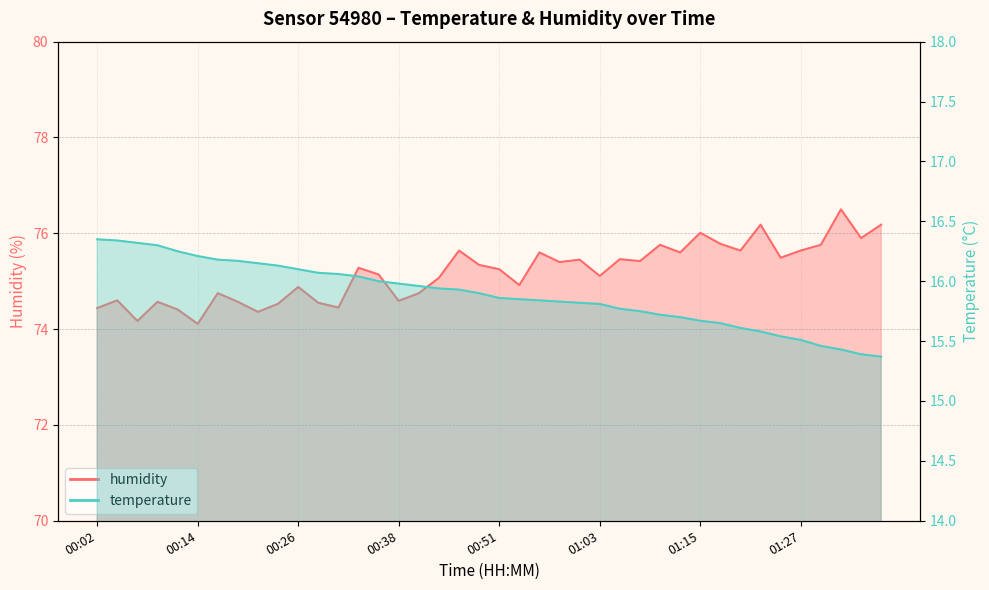

What is the label of the 11th point from the left?

00:26